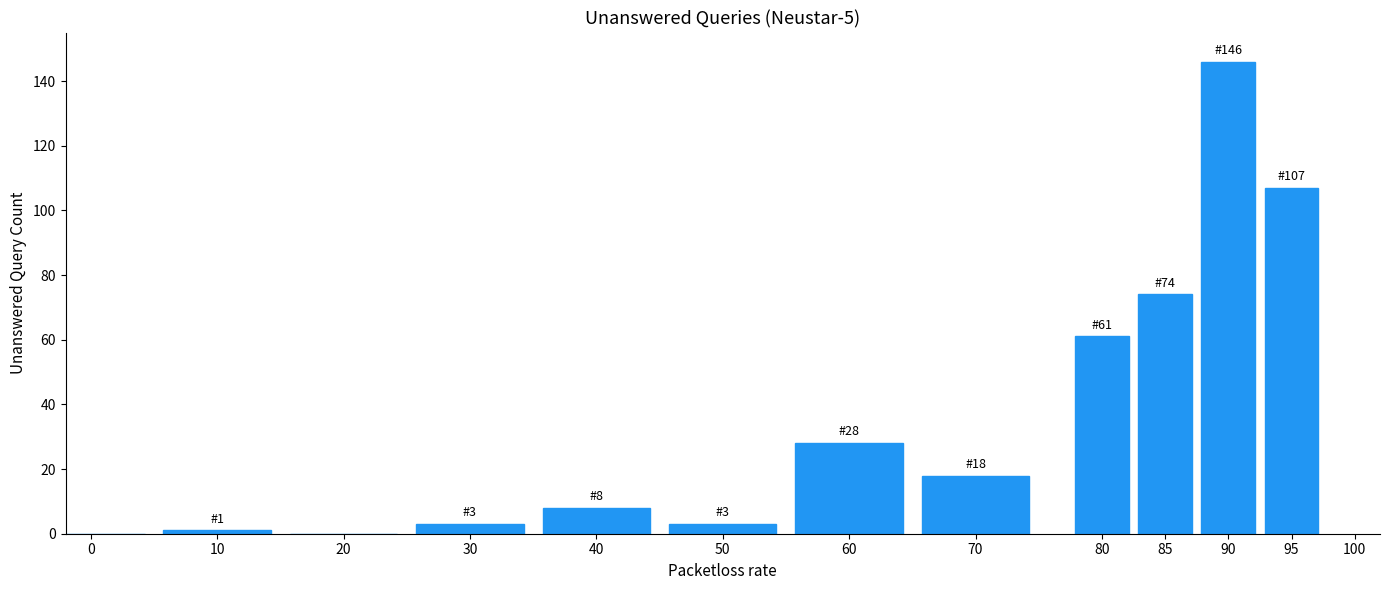

Reading right to left, what are all the values shown in this chart?

95=107	90=146	85=74	80=61	70=18	60=28	50=3	40=8	30=3	20=0	10=1	0=0